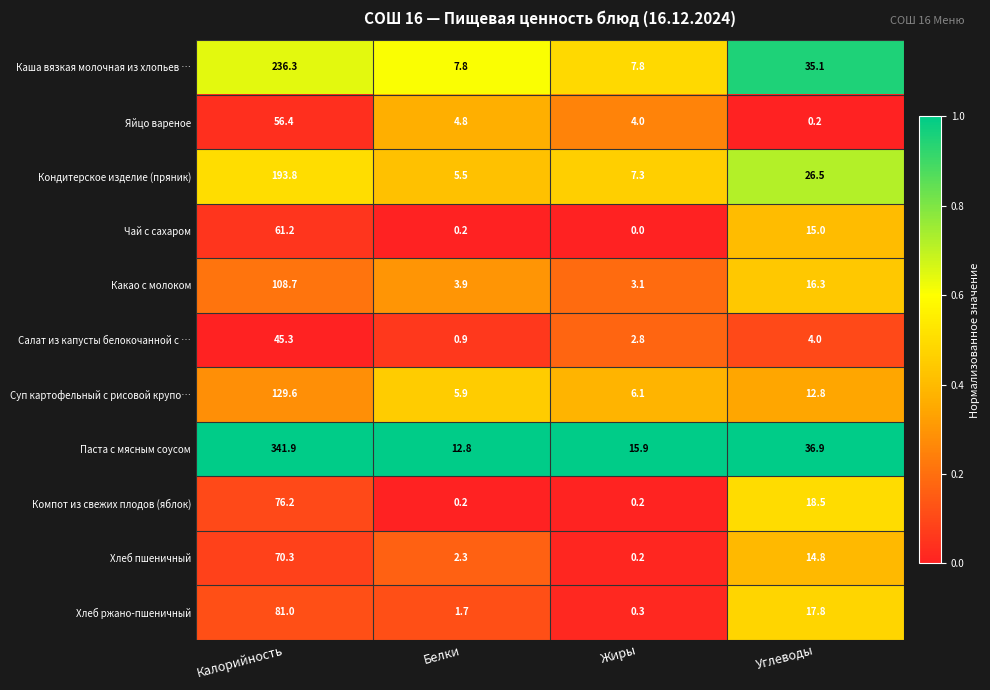

Is the value of Чай с сахаром at Белки greater than the value of Паста с мясным соусом at Жиры?

No